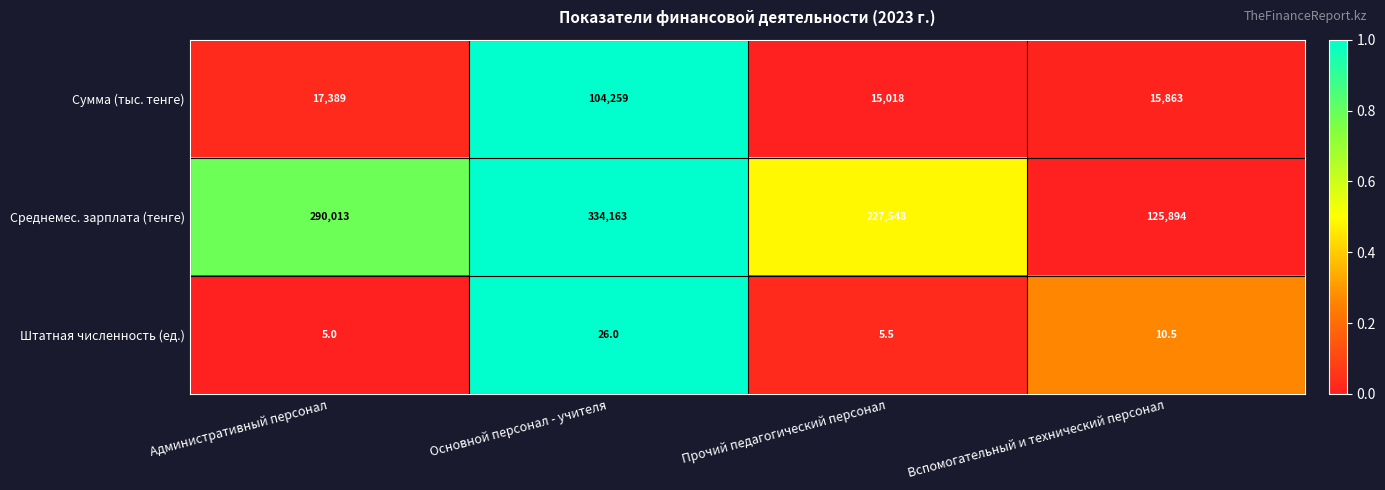

How many data points does each series have?

4